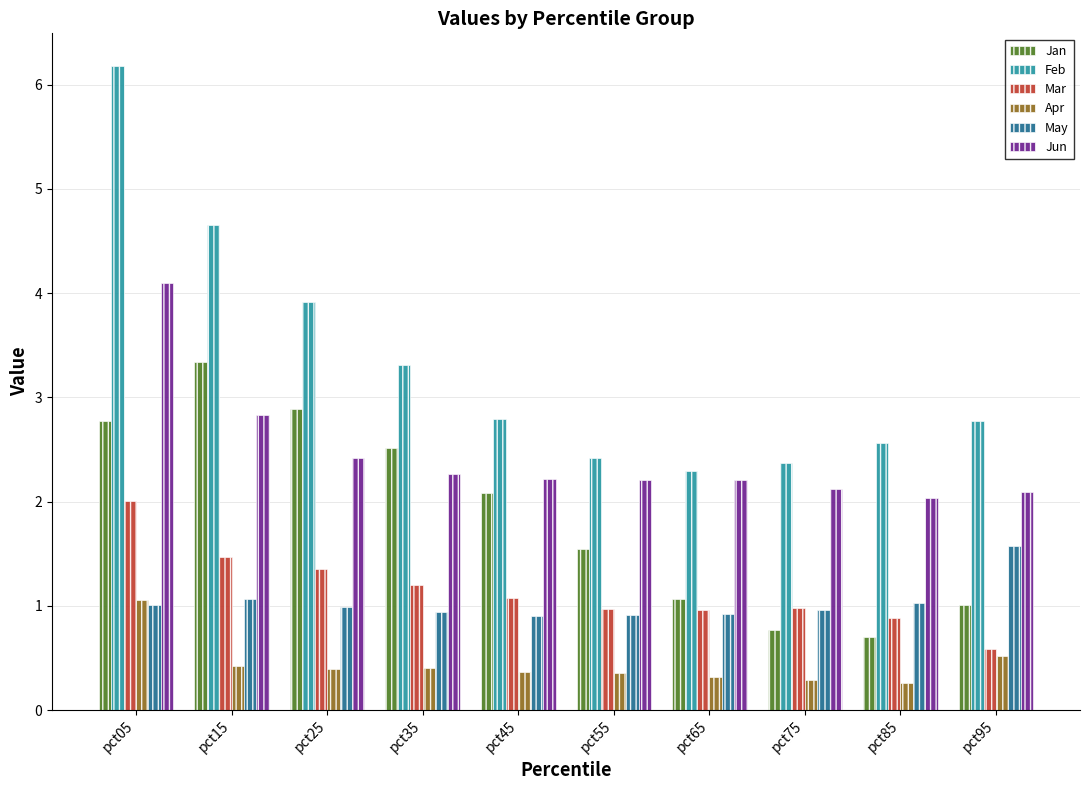

What is the maximum value shown in the chart?

6.2